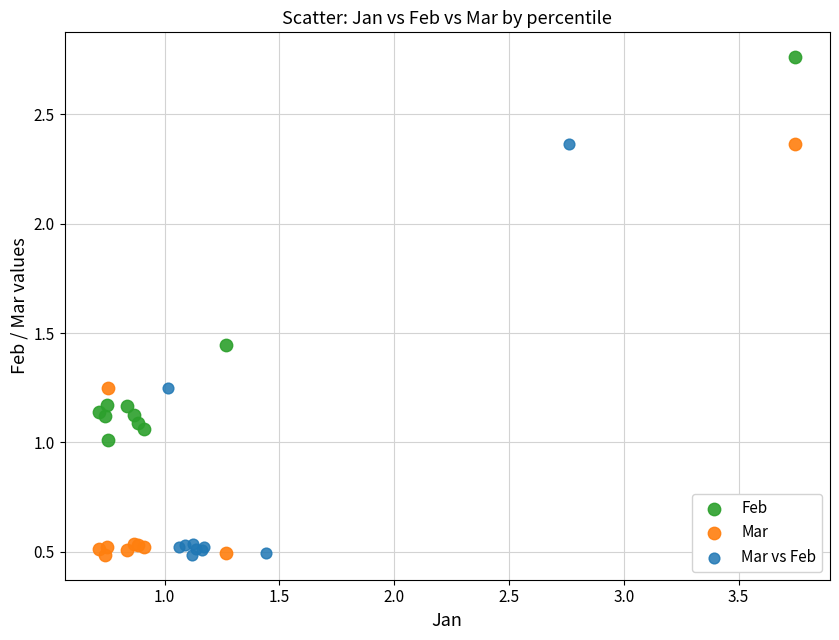

Which series contains the highest Y value?

Feb